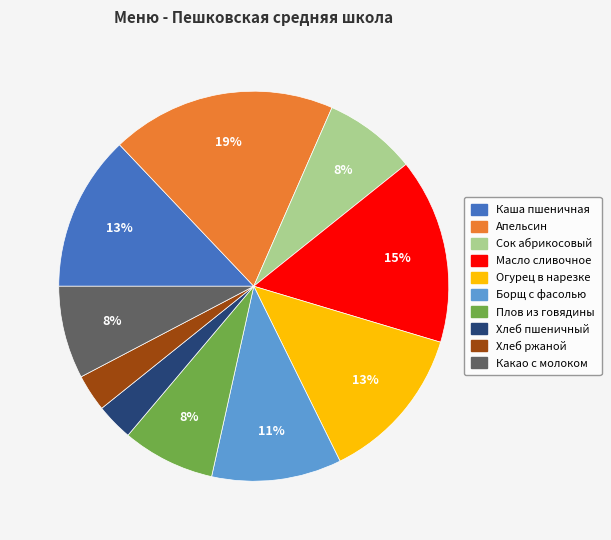

Between Масло сливочное and Хлеб ржаной, which is larger?

Масло сливочное